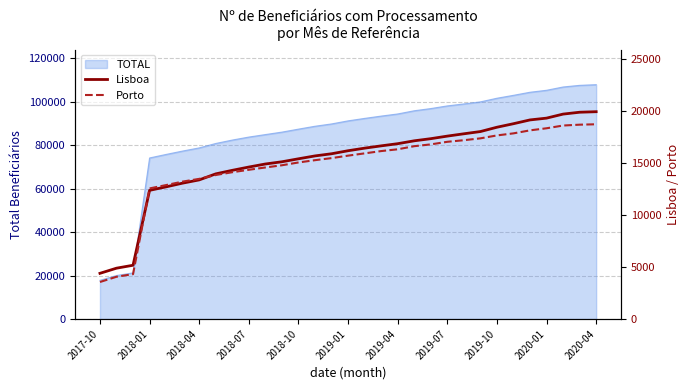

What position from the left is 23?

24